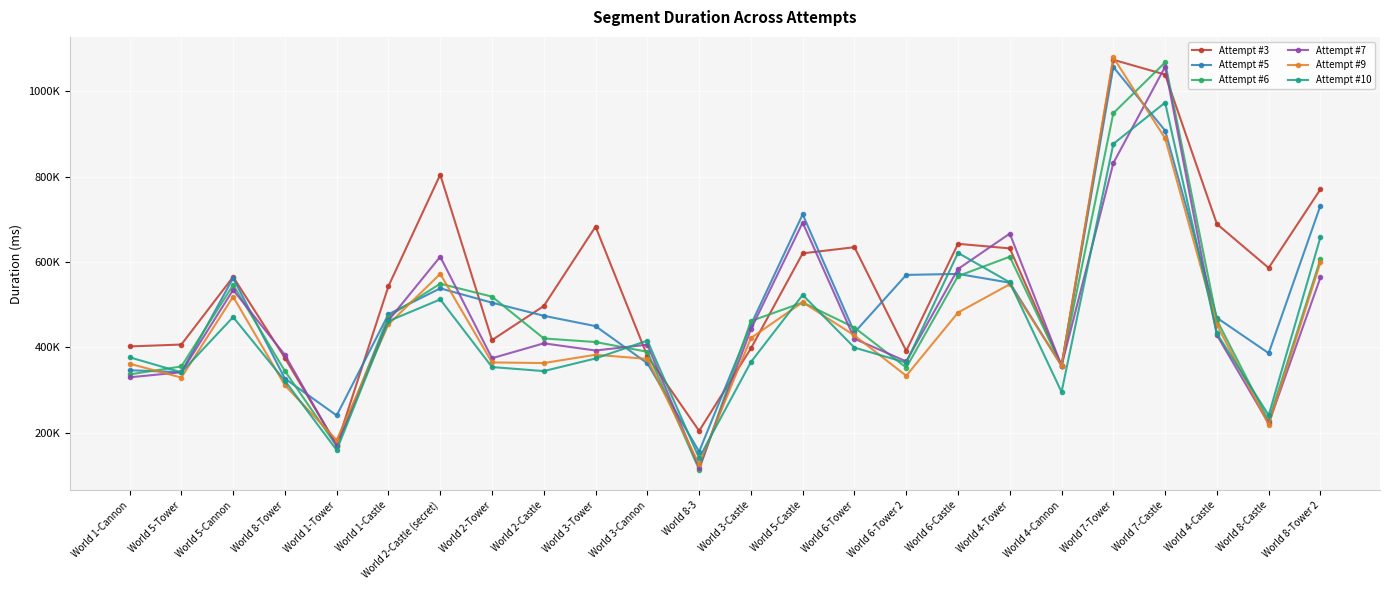

Reading right to left, what are all the values shown in this chart?

Attempt #3: World 8-Tower 2=770356	World 8-Castle=586138	World 4-Castle=688953	World 7-Castle=1039025	World 7-Tower=1073662	World 4-Cannon=356930	World 4-Tower=631825	World 6-Castle=642563	World 6-Tower 2=391731	World 6-Tower=634648	World 5-Castle=620255	World 3-Castle=397476	World 8-3=204340	World 3-Cannon=379730	World 3-Tower=682892	World 2-Castle=496869	World 2-Tower=417152	World 2-Castle (secret)=804636	World 1-Castle=543350	World 1-Tower=171694	World 8-Tower=375231	World 5-Cannon=565118	World 5-Tower=406653	World 1-Cannon=402175
Attempt #5: World 8-Tower 2=732237	World 8-Castle=386437	World 4-Castle=469215	World 7-Castle=907637	World 7-Tower=1056779	World 4-Cannon=356930	World 4-Tower=551451	World 6-Castle=572128	World 6-Tower 2=569691	World 6-Tower=434881	World 5-Castle=711589	World 3-Castle=452852	World 8-3=155874	World 3-Cannon=362796	World 3-Tower=449736	World 2-Castle=473998	World 2-Tower=504686	World 2-Castle (secret)=538278	World 1-Castle=477630	World 1-Tower=240527	World 8-Tower=326894	World 5-Cannon=562358	World 5-Tower=341852	World 1-Cannon=346479
Attempt #6: World 8-Tower 2=606782	World 8-Castle=227478	World 4-Castle=463781	World 7-Castle=1067523	World 7-Tower=948589	World 4-Cannon=356930	World 4-Tower=612350	World 6-Castle=566982	World 6-Tower 2=352622	World 6-Tower=446350	World 5-Castle=505071	World 3-Castle=461646	World 8-3=113622	World 3-Cannon=389641	World 3-Tower=412509	World 2-Castle=420902	World 2-Tower=518821	World 2-Castle (secret)=549142	World 1-Castle=472311	World 1-Tower=168662	World 8-Tower=344704	World 5-Cannon=546236	World 5-Tower=355295	World 1-Cannon=336643
Attempt #7: World 8-Tower 2=563852	World 8-Castle=221977	World 4-Castle=428645	World 7-Castle=1057433	World 7-Tower=831721	World 4-Cannon=356930	World 4-Tower=666494	World 6-Castle=583548	World 6-Tower 2=367111	World 6-Tower=420247	World 5-Castle=692238	World 3-Castle=442247	World 8-3=117833	World 3-Cannon=406341	World 3-Tower=392659	World 2-Castle=409474	World 2-Tower=374544	World 2-Castle (secret)=612406	World 1-Castle=463079	World 1-Tower=169861	World 8-Tower=382318	World 5-Cannon=534642	World 5-Tower=341754	World 1-Cannon=329859
Attempt #9: World 8-Tower 2=599224	World 8-Castle=219245	World 4-Castle=452696	World 7-Castle=889798	World 7-Tower=1078994	World 4-Cannon=356935	World 4-Tower=547866	World 6-Castle=481533	World 6-Tower 2=333443	World 6-Tower=427927	World 5-Castle=505767	World 3-Castle=421874	World 8-3=126132	World 3-Cannon=372974	World 3-Tower=382711	World 2-Castle=363247	World 2-Tower=364734	World 2-Castle (secret)=572214	World 1-Castle=453855	World 1-Tower=182887	World 8-Tower=311230	World 5-Cannon=518784	World 5-Tower=329265	World 1-Cannon=361759
Attempt #10: World 8-Tower 2=658326	World 8-Castle=240934	World 4-Castle=432543	World 7-Castle=973412	World 7-Tower=876681	World 4-Cannon=295520	World 4-Tower=552298	World 6-Castle=621341	World 6-Tower 2=364214	World 6-Tower=399396	World 5-Castle=522768	World 3-Castle=365663	World 8-3=140912	World 3-Cannon=415727	World 3-Tower=374071	World 2-Castle=344426	World 2-Tower=353914	World 2-Castle (secret)=512325	World 1-Castle=461432	World 1-Tower=159298	World 8-Tower=321644	World 5-Cannon=470951	World 5-Tower=341564	World 1-Cannon=376788